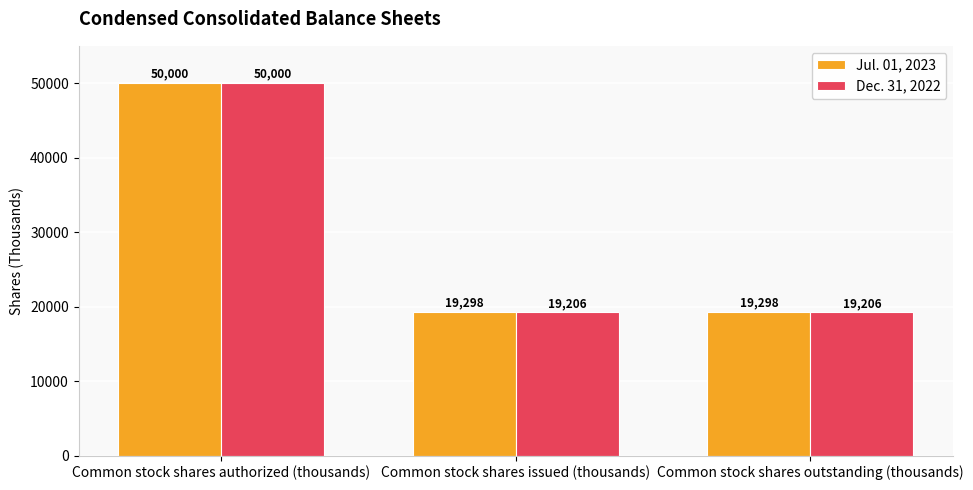

Which series has the largest total across all categories?

Jul. 01, 2023